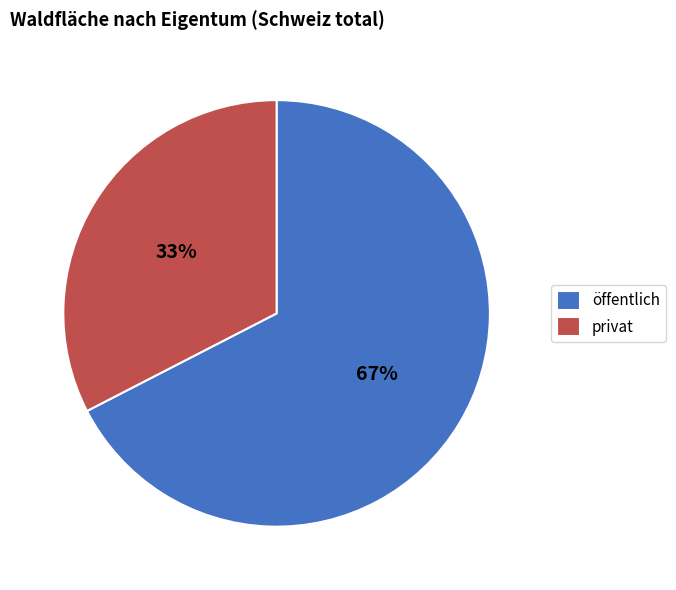

Is there a majority slice in this chart?

Yes